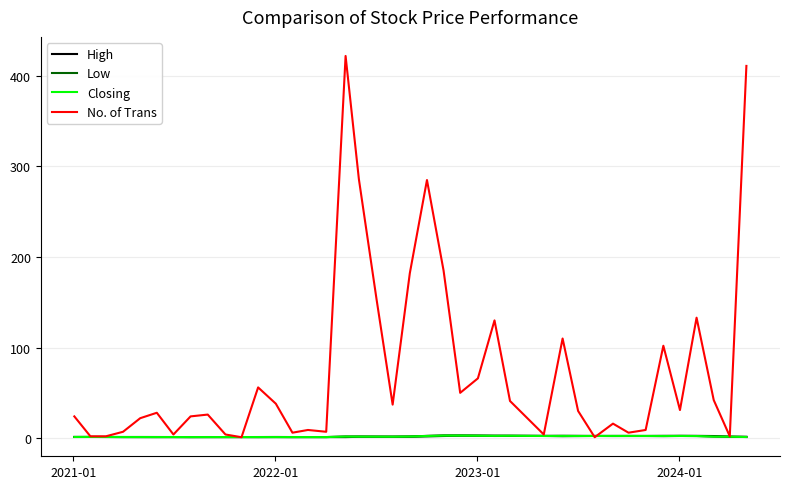

What is the greatest value displayed?

422.0